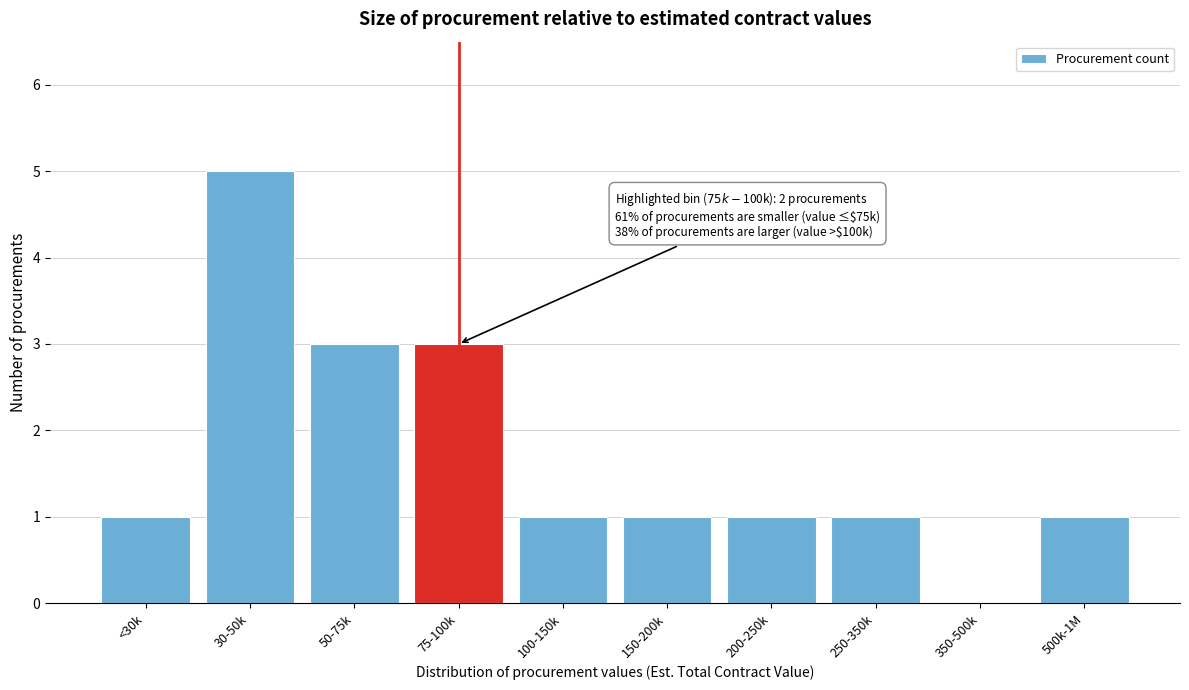

Reading left to right, list all the values displayed in this chart.

<30k=1	30-50k=5	50-75k=3	75-100k=3	100-150k=1	150-200k=1	200-250k=1	250-350k=1	350-500k=0	500k-1M=1